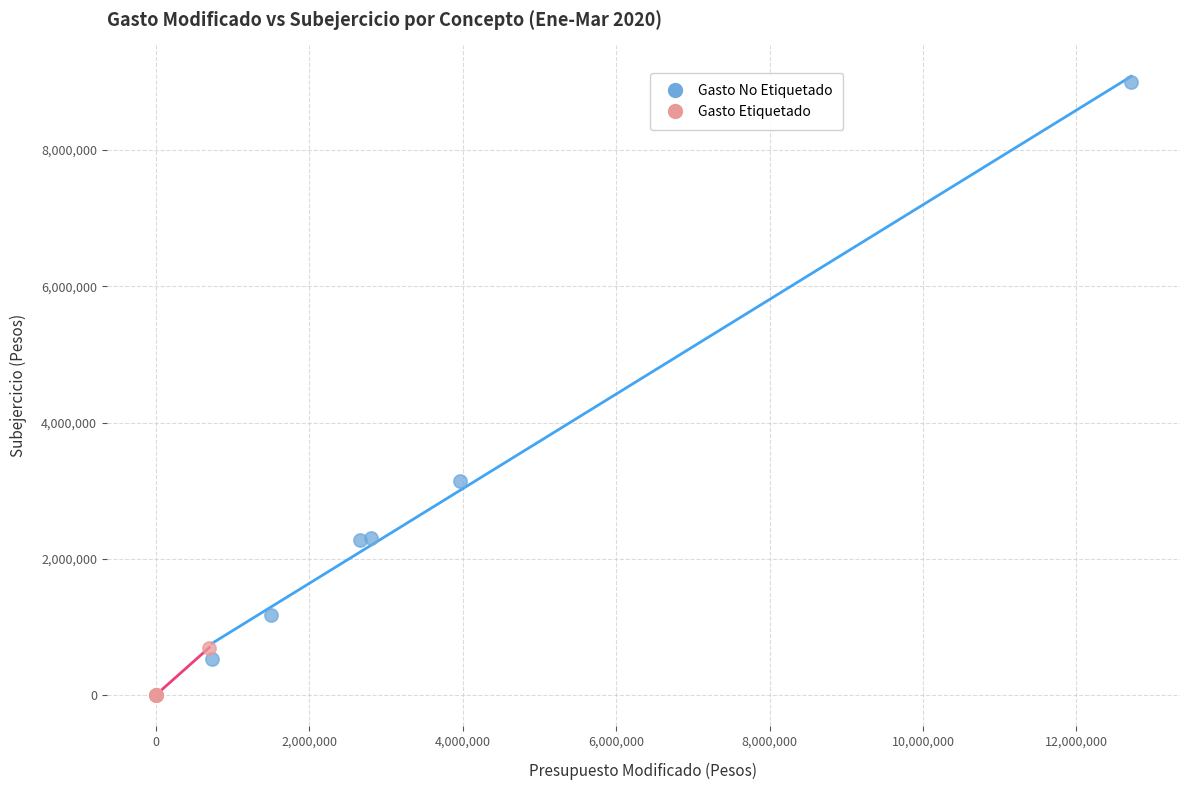

Which series contains the highest Y value?

Gasto No Etiquetado